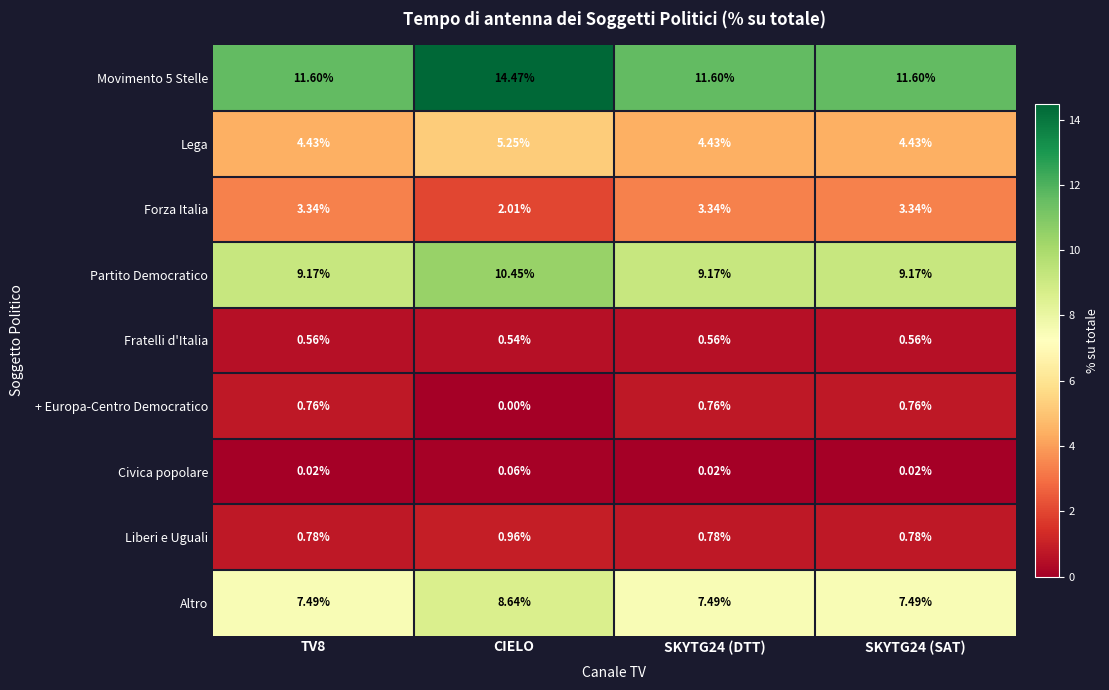

Which label corresponds to the largest value in the chart?

CIELO